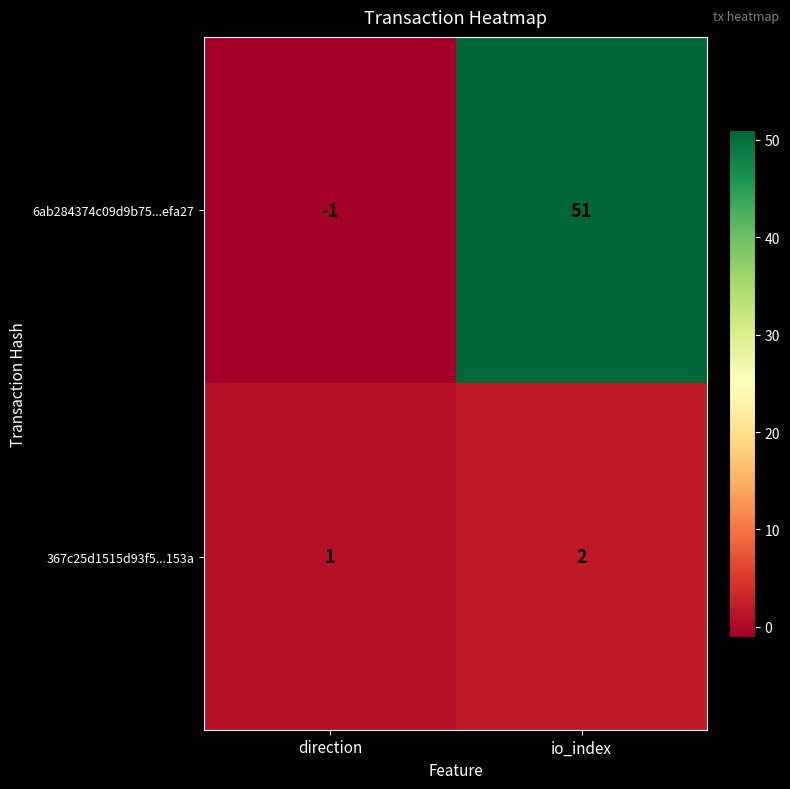

Which series has the largest range (max minus min)?

6ab284374c09d9b75...efa27